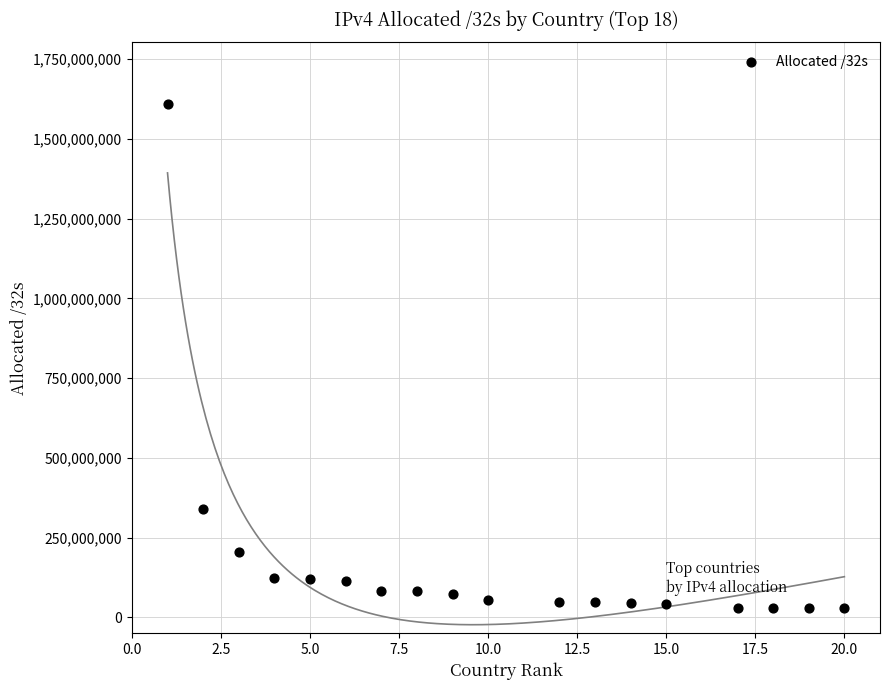

What Y value in the scatter plot is closest to 819397760?

338495488